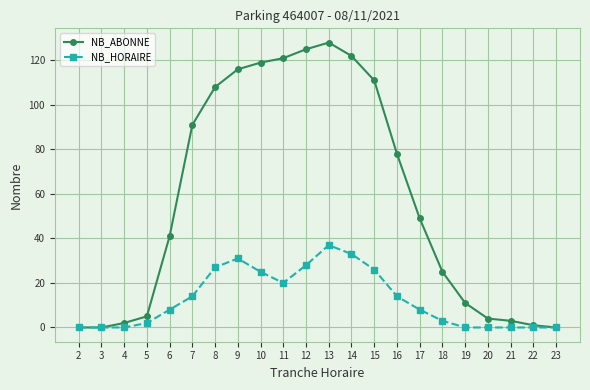

At which category is the sum across all series the highest?

13